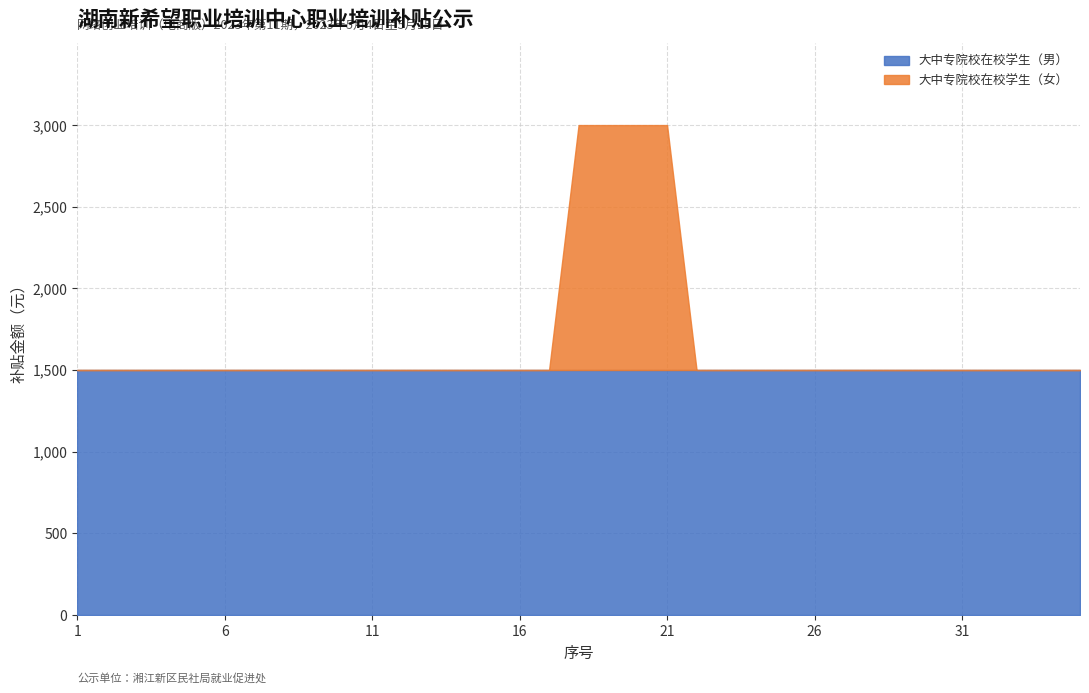

True or false: 大中专院校在校学生（女） and 大中专院校在校学生（男） intersect in this chart.

False